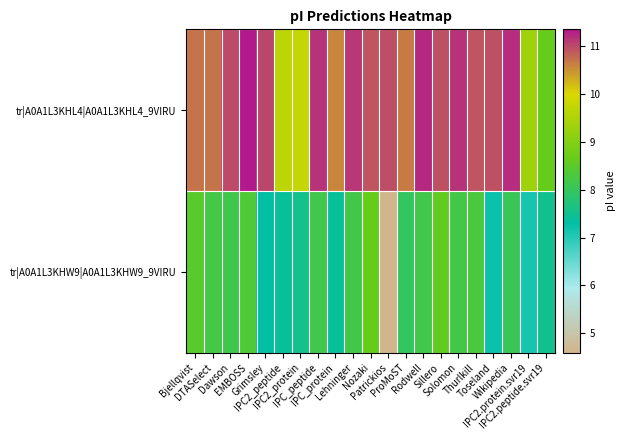

How many data points does each series have?

21